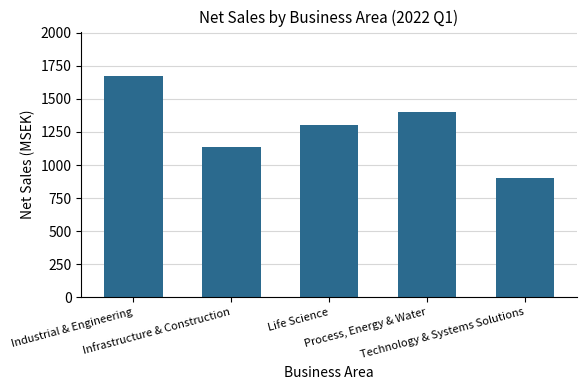

What is the maximum value shown in the chart?

1674